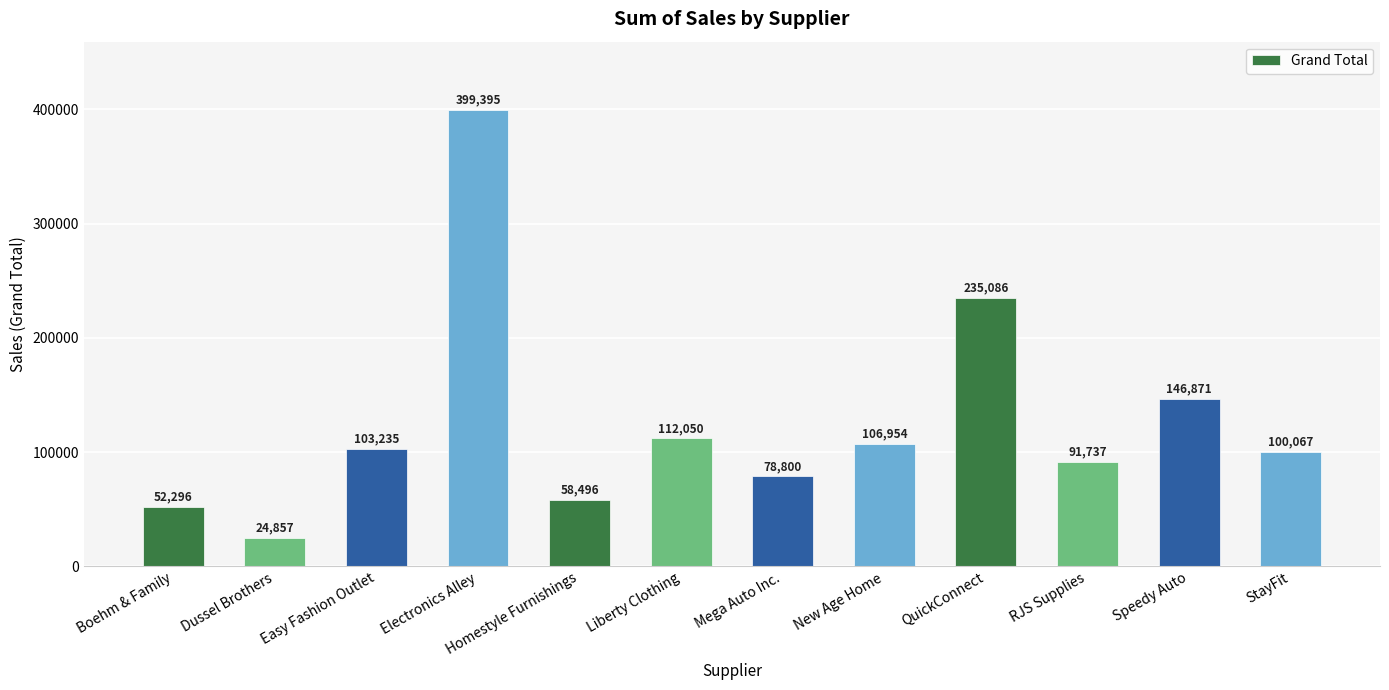

Approximately how many times larger is the value at New Age Home compared to Speedy Auto?

0.7